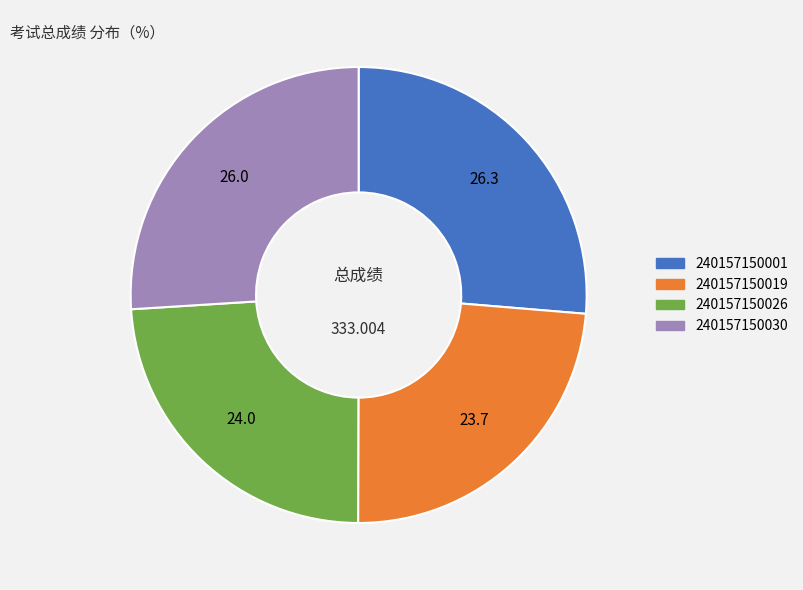

Does any single category account for the majority?

No